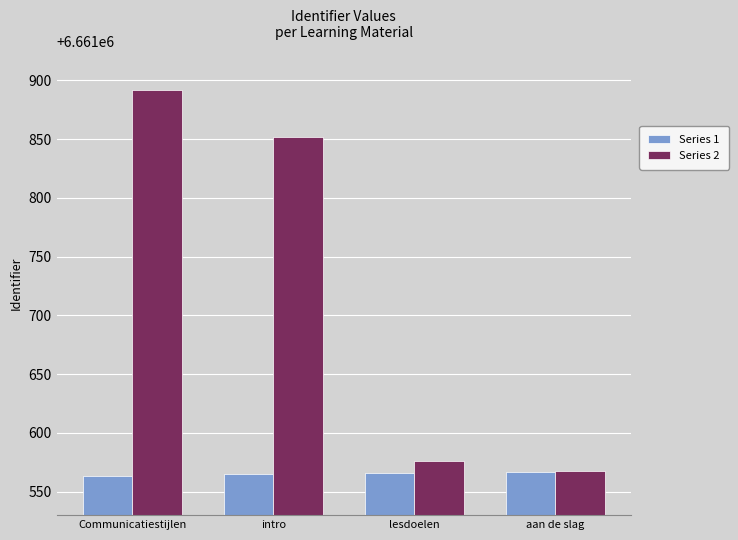

Which series has the largest total across all categories?

Series 2